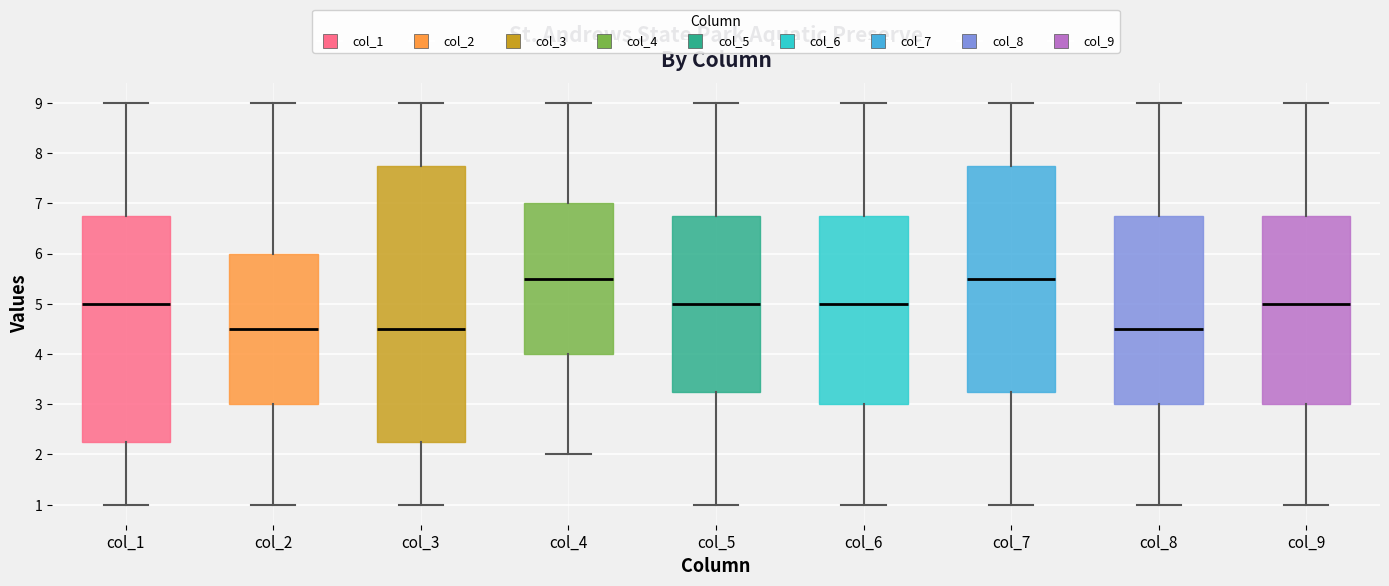

Where does the median line of the box for col_6 sit on the y-axis? The values are not printed on the chart, so give them approximately, as read against the axis.

5.0